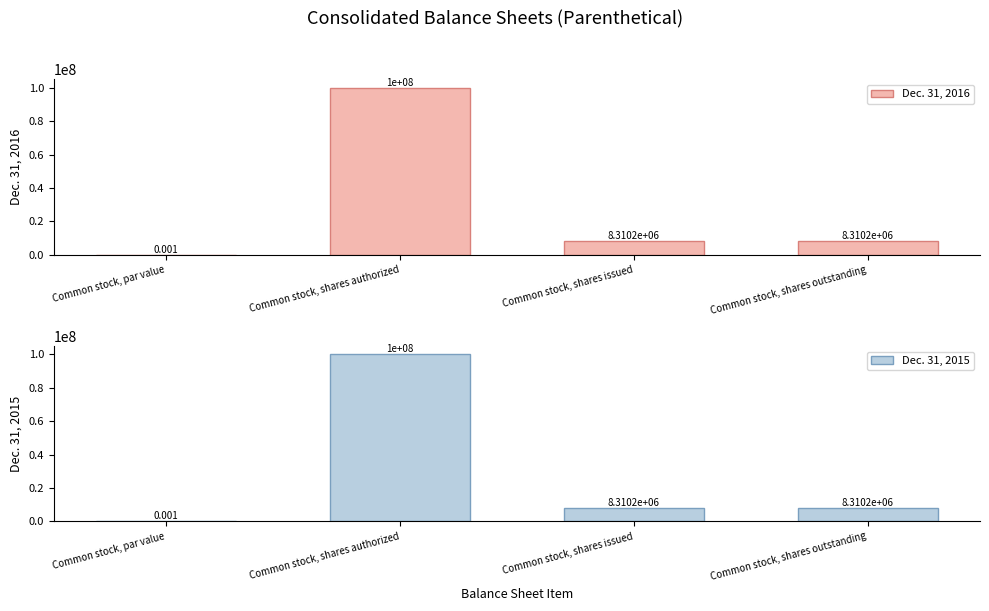

Reading left to right, extract all data points from this chart.

Dec. 31, 2016: 0.0	100000000.0	8310198.0	8310198.0
Dec. 31, 2015: 0.0	100000000.0	8310198.0	8310198.0